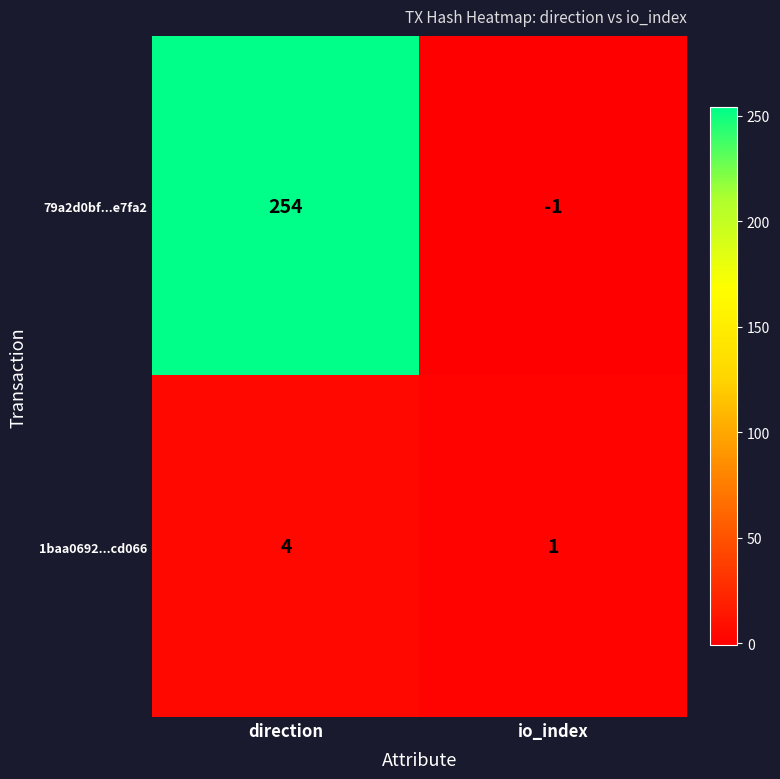

What is the difference between the highest and lowest values at direction?

250